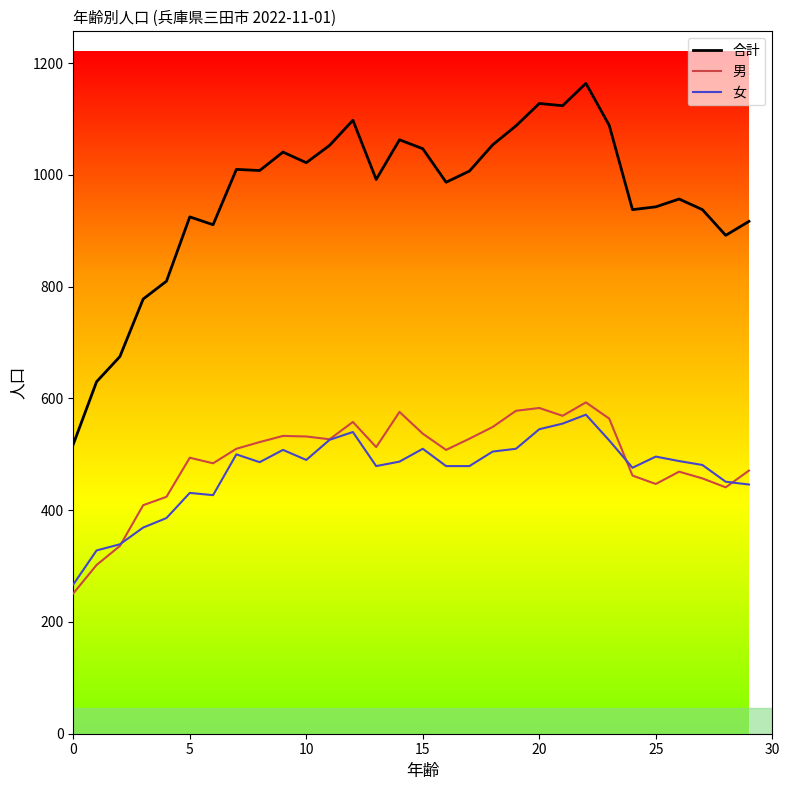

What is the maximum value shown in the chart?

1164